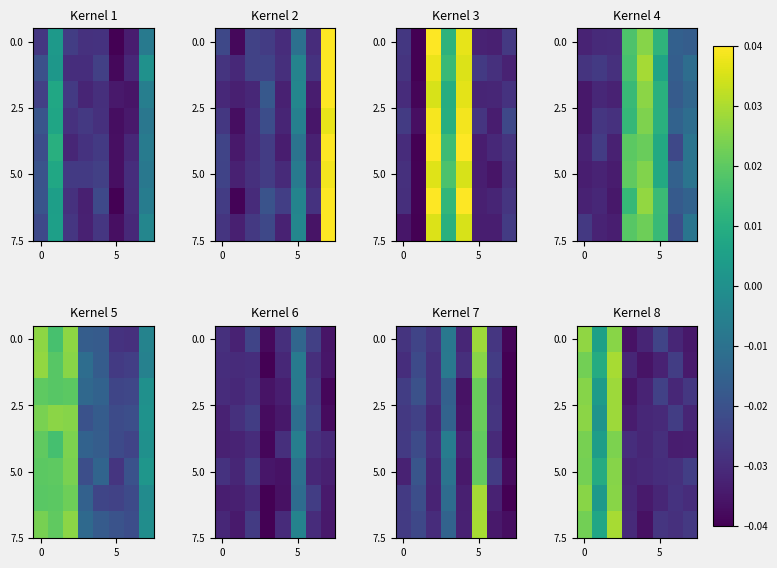

The row_0 series shows -0.0 at 5. True or false?

True